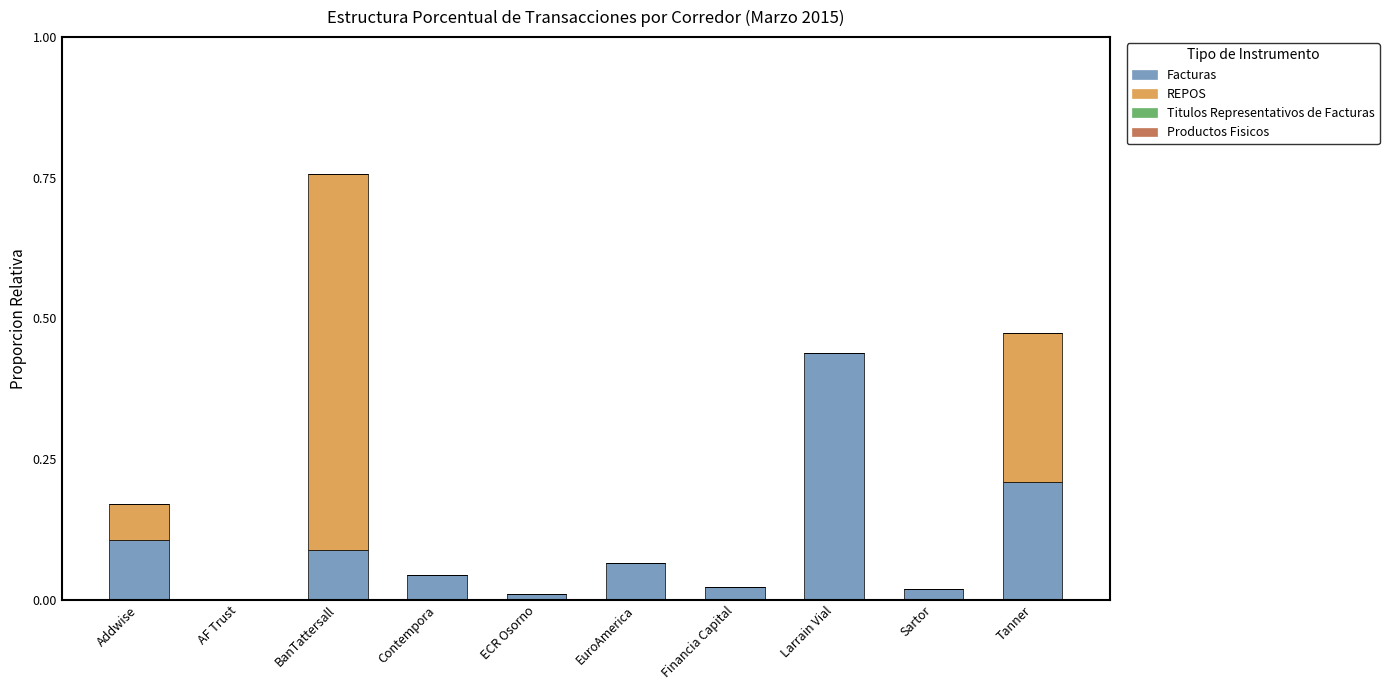

At which category is the sum across all series the highest?

BanTattersall